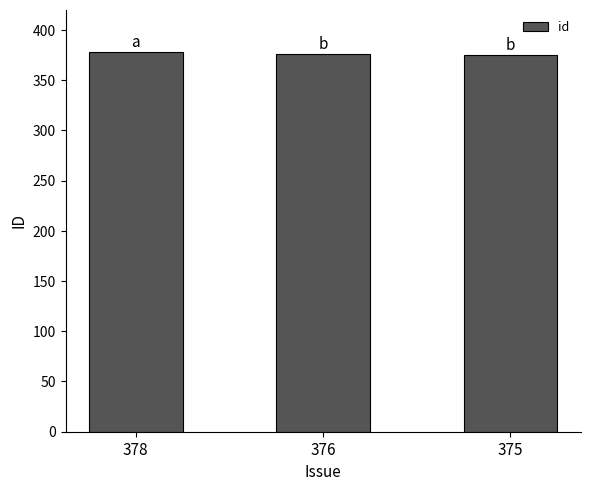

At which label does the data first exceed 376?

378